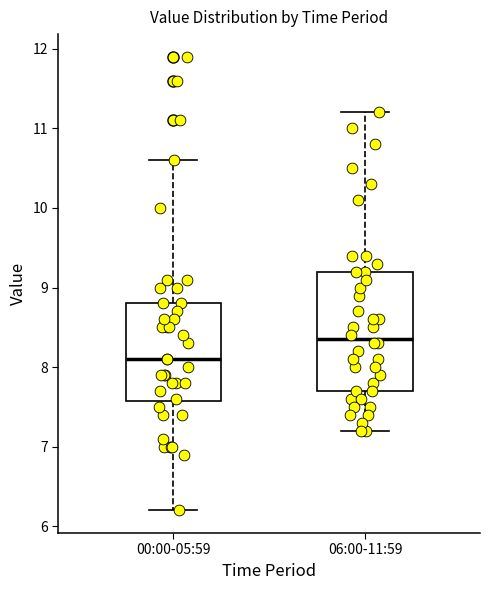

Which box has the highest median line?

06:00-11:59